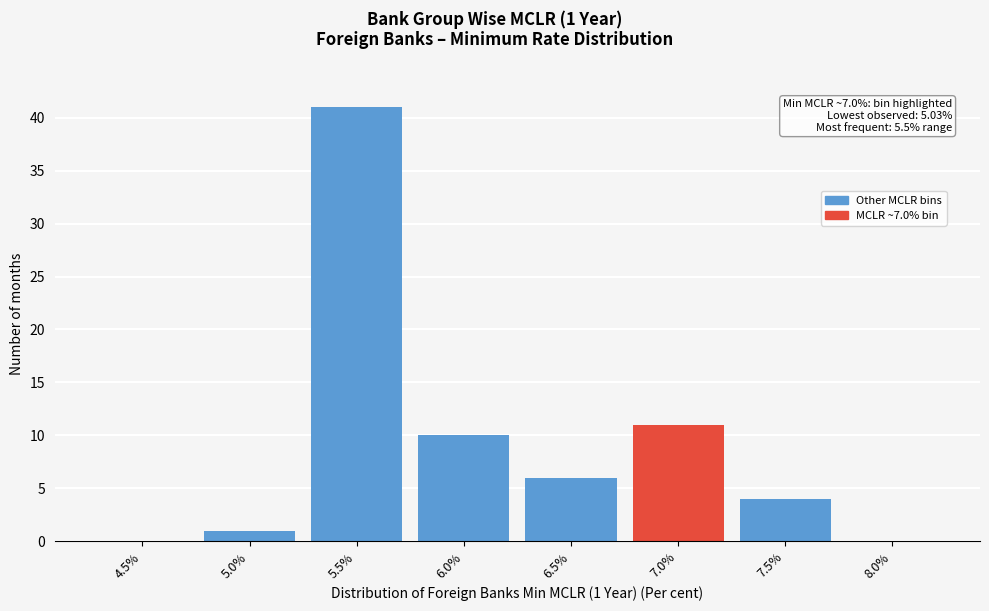

Reading left to right, extract all data points from this chart.

4.5%=0	5.0%=1	5.5%=41	6.0%=10	6.5%=6	7.0%=11	7.5%=4	8.0%=0